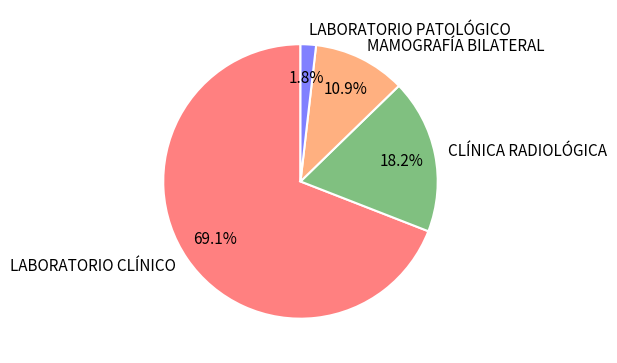

Does any single category account for the majority?

Yes